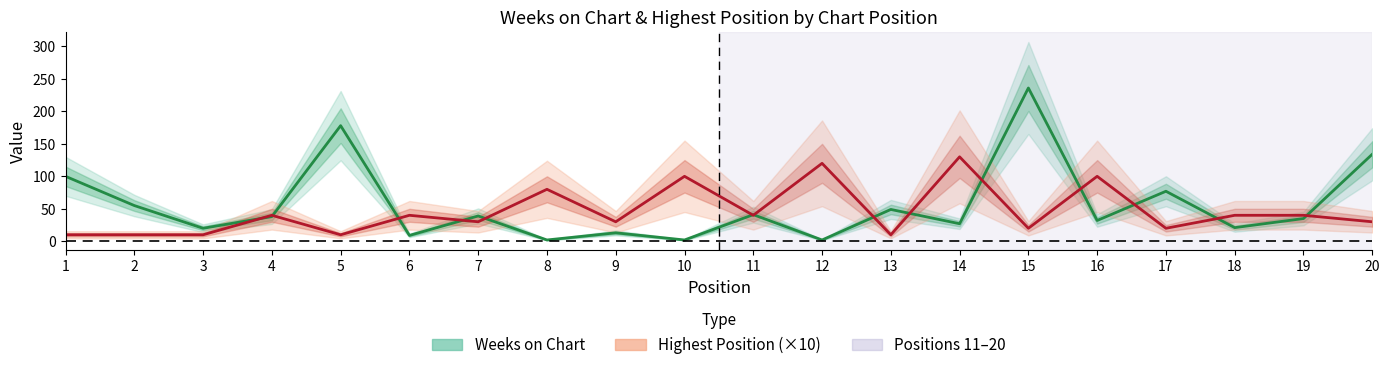

Between which two adjacent categories do Highest Position (×10) and Weeks on Chart first intersect?

3 and 4